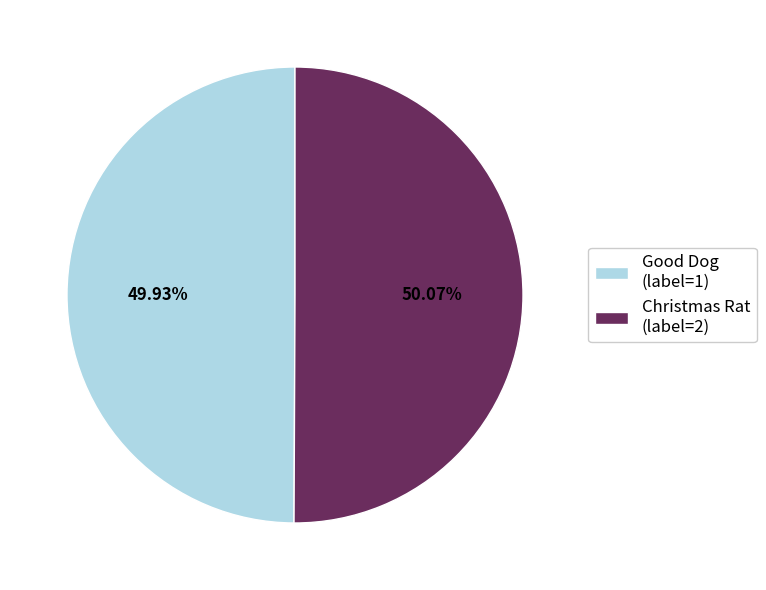

Combined, do Christmas Rat (label=2) and Good Dog (label=1) account for over 50%?

Yes